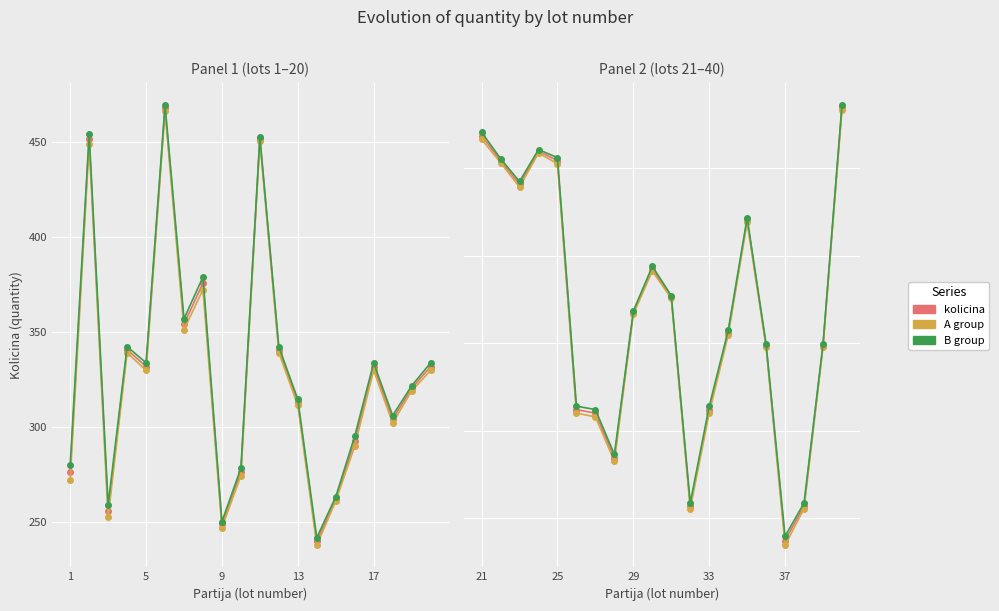

Count the number of data series in this chart.

3